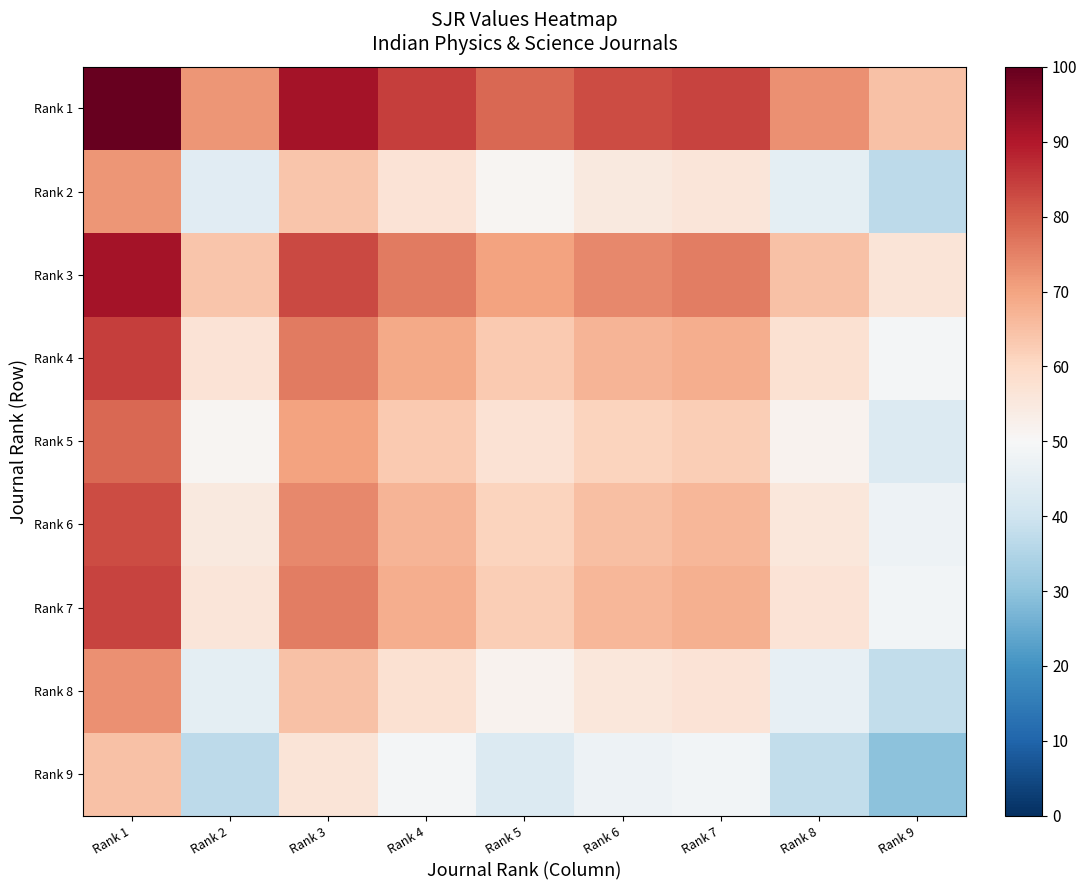

Reading left to right, extract all data points from this chart.

Rank 1: Rank 1=100.0	Rank 2=72.3	Rank 3=91.5	Rank 4=84.4	Rank 5=78.5	Rank 6=82.6	Rank 7=83.9	Rank 8=73.0	Rank 9=64.8
Rank 2: Rank 1=72.3	Rank 2=44.5	Rank 3=63.7	Rank 4=56.7	Rank 5=50.8	Rank 6=54.8	Rank 7=56.2	Rank 8=45.3	Rank 9=37.0
Rank 3: Rank 1=91.5	Rank 2=63.7	Rank 3=83.0	Rank 4=75.9	Rank 5=70.0	Rank 6=74.1	Rank 7=75.4	Rank 8=64.5	Rank 9=56.3
Rank 4: Rank 1=84.4	Rank 2=56.7	Rank 3=75.9	Rank 4=68.8	Rank 5=63.0	Rank 6=67.0	Rank 7=68.3	Rank 8=57.5	Rank 9=49.2
Rank 5: Rank 1=78.5	Rank 2=50.8	Rank 3=70.0	Rank 4=63.0	Rank 5=57.1	Rank 6=61.1	Rank 7=62.4	Rank 8=51.6	Rank 9=43.3
Rank 6: Rank 1=82.6	Rank 2=54.8	Rank 3=74.1	Rank 4=67.0	Rank 5=61.1	Rank 6=65.2	Rank 7=66.5	Rank 8=55.6	Rank 9=47.4
Rank 7: Rank 1=83.9	Rank 2=56.2	Rank 3=75.4	Rank 4=68.3	Rank 5=62.4	Rank 6=66.5	Rank 7=67.8	Rank 8=56.9	Rank 9=48.7
Rank 8: Rank 1=73.0	Rank 2=45.3	Rank 3=64.5	Rank 4=57.5	Rank 5=51.6	Rank 6=55.6	Rank 7=56.9	Rank 8=46.1	Rank 9=37.8
Rank 9: Rank 1=64.8	Rank 2=37.0	Rank 3=56.3	Rank 4=49.2	Rank 5=43.3	Rank 6=47.4	Rank 7=48.7	Rank 8=37.8	Rank 9=29.6